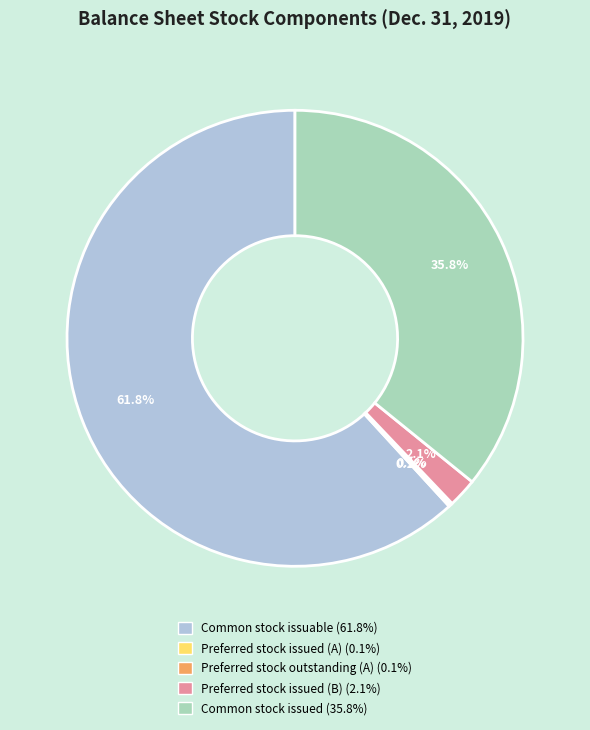

Does any single category account for the majority?

Yes